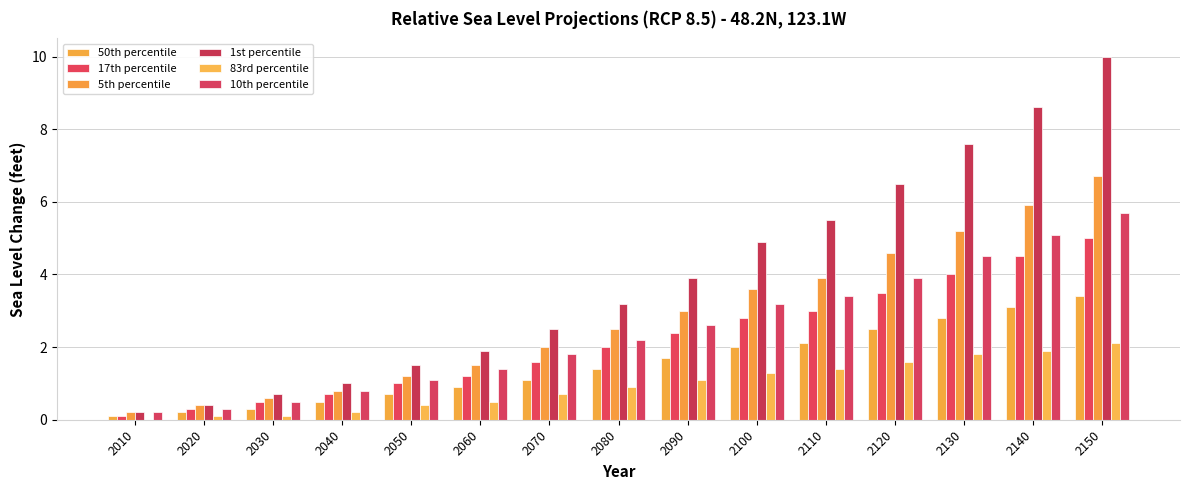

The 17th percentile series shows 5.0 at 2150. True or false?

True